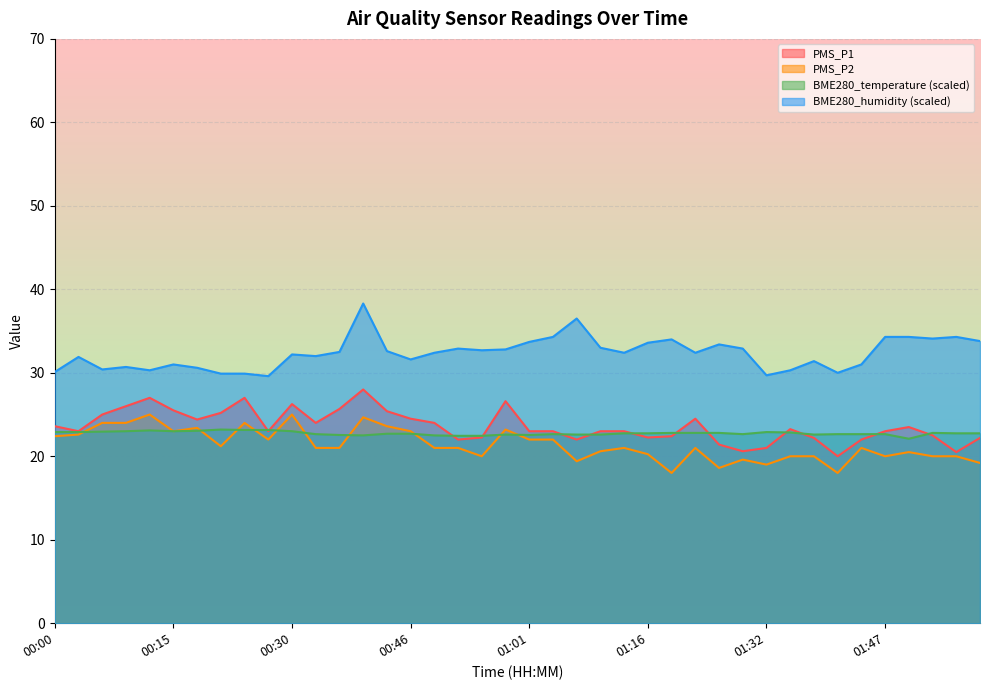

Where is the first local minimum for BME280_temperature?

00:15